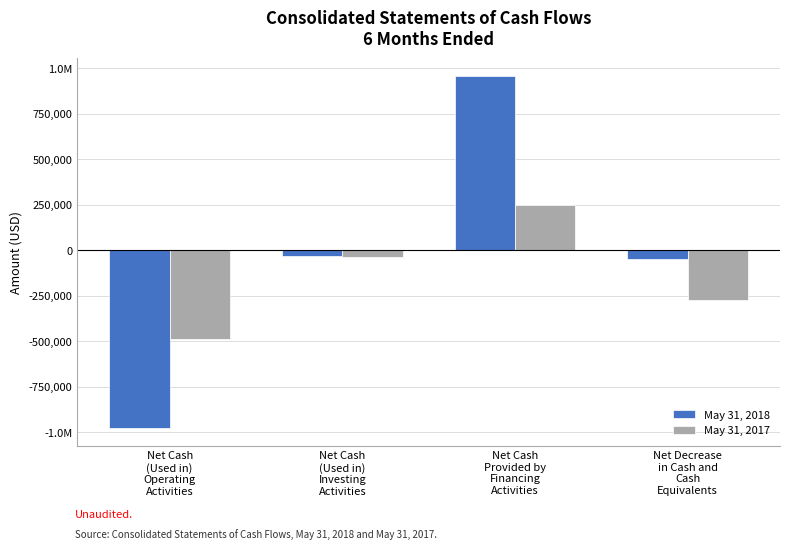

What is the smallest value displayed?

-977765